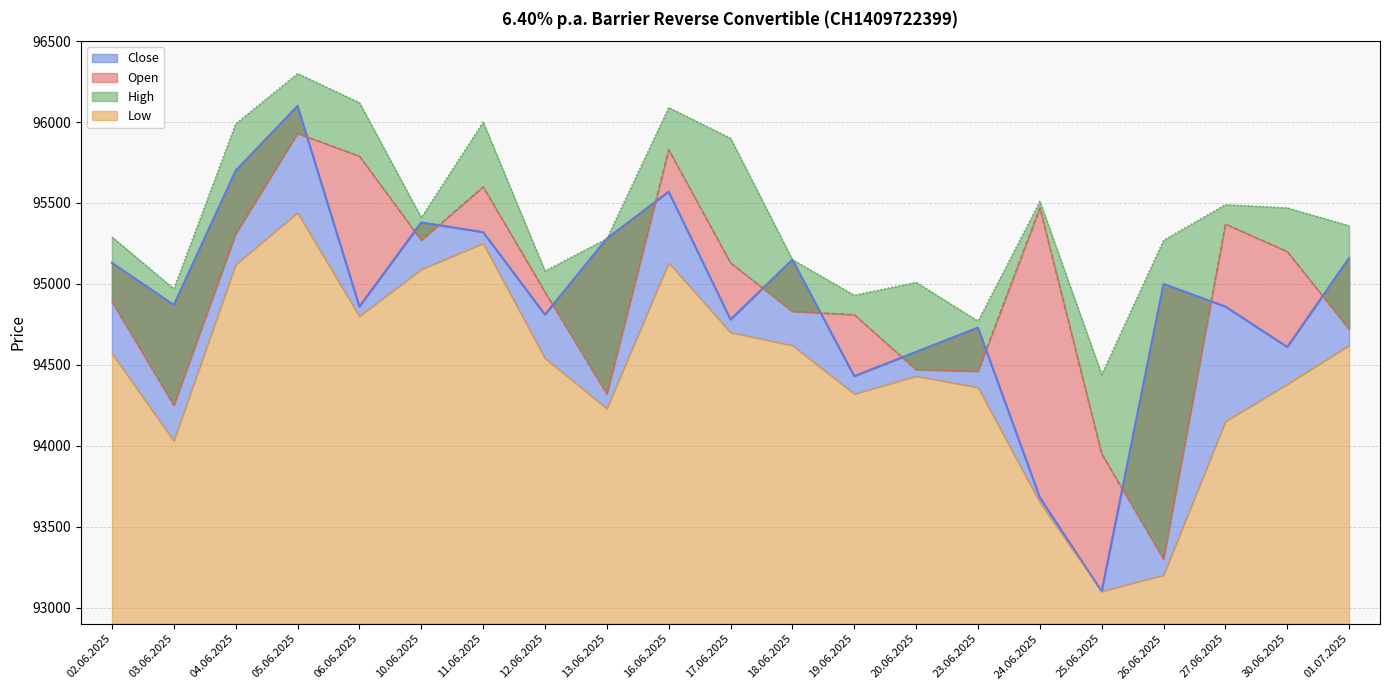

What are all the series names shown in the legend?

Open, High, Low, Close